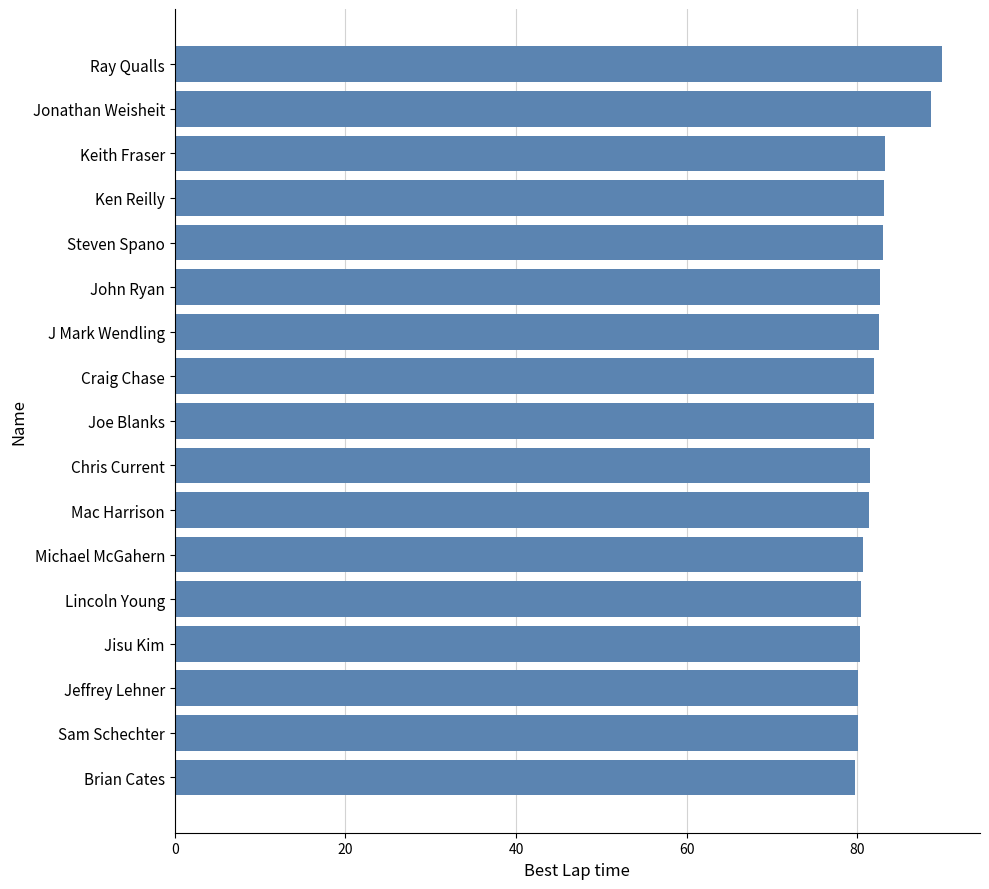

How many distinct data groups are displayed?

1